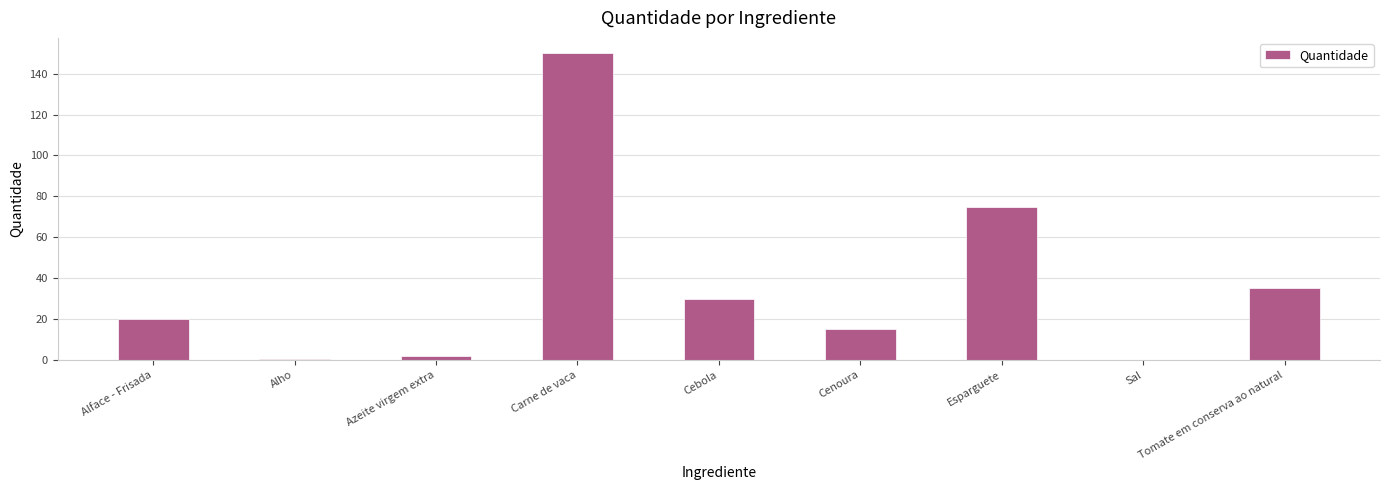

What is the ratio of the value at Tomate em conserva ao natural to the value at Cebola?

1.2